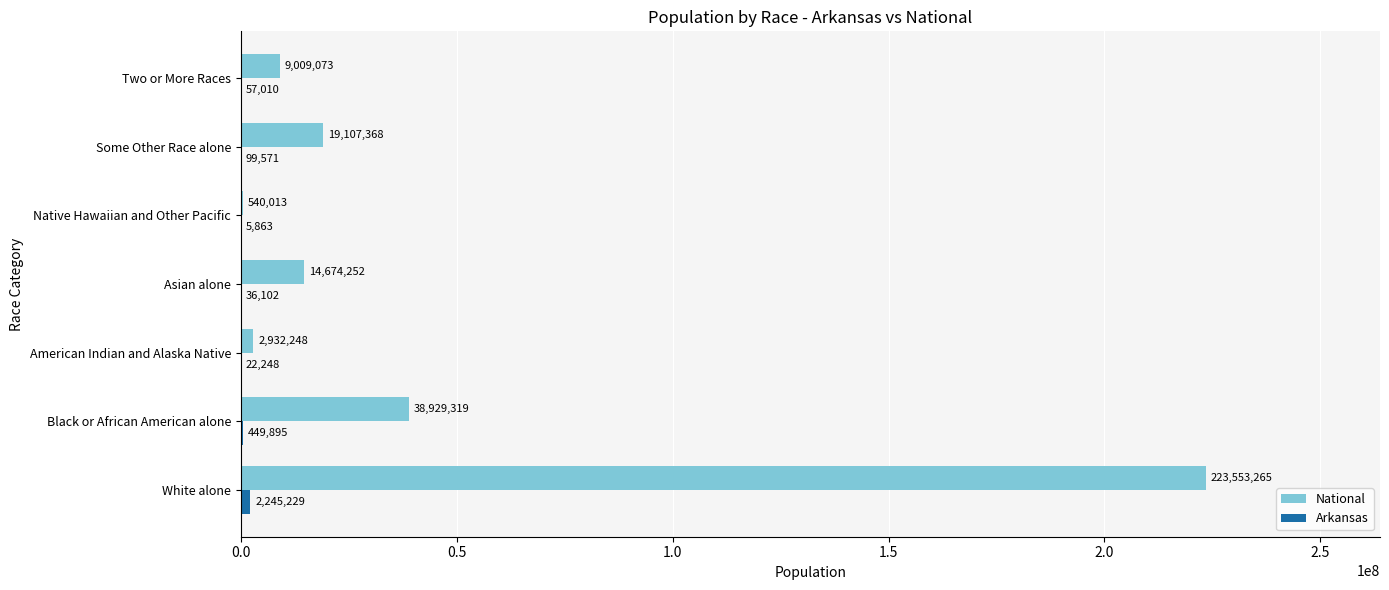

What is the approximate value of National at American Indian and Alaska Native, to the nearest 50?

2932250